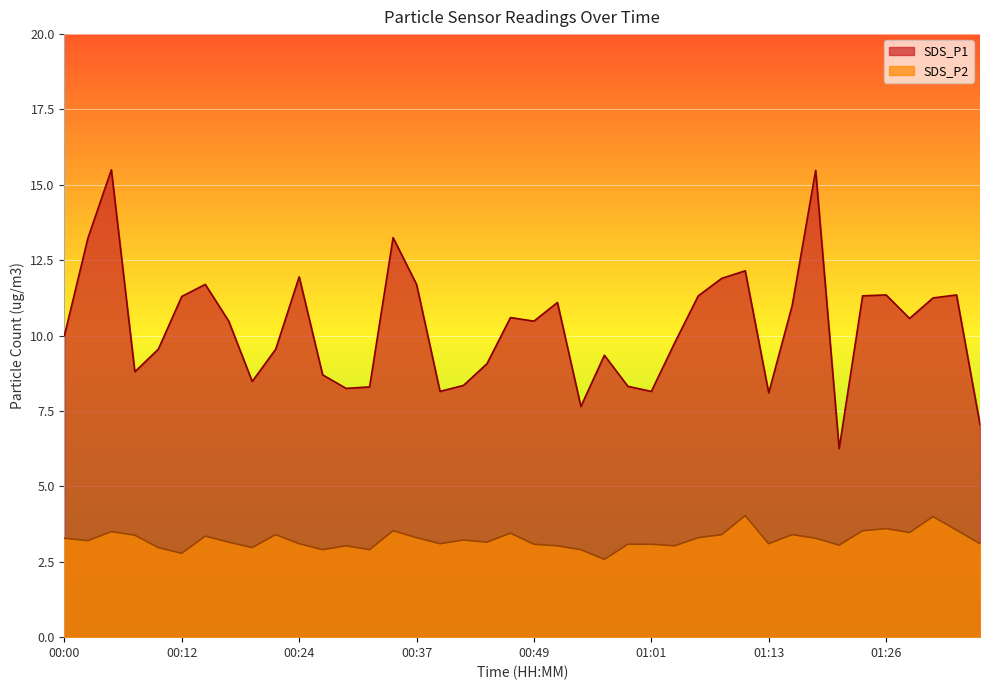

How many distinct data groups are displayed?

2